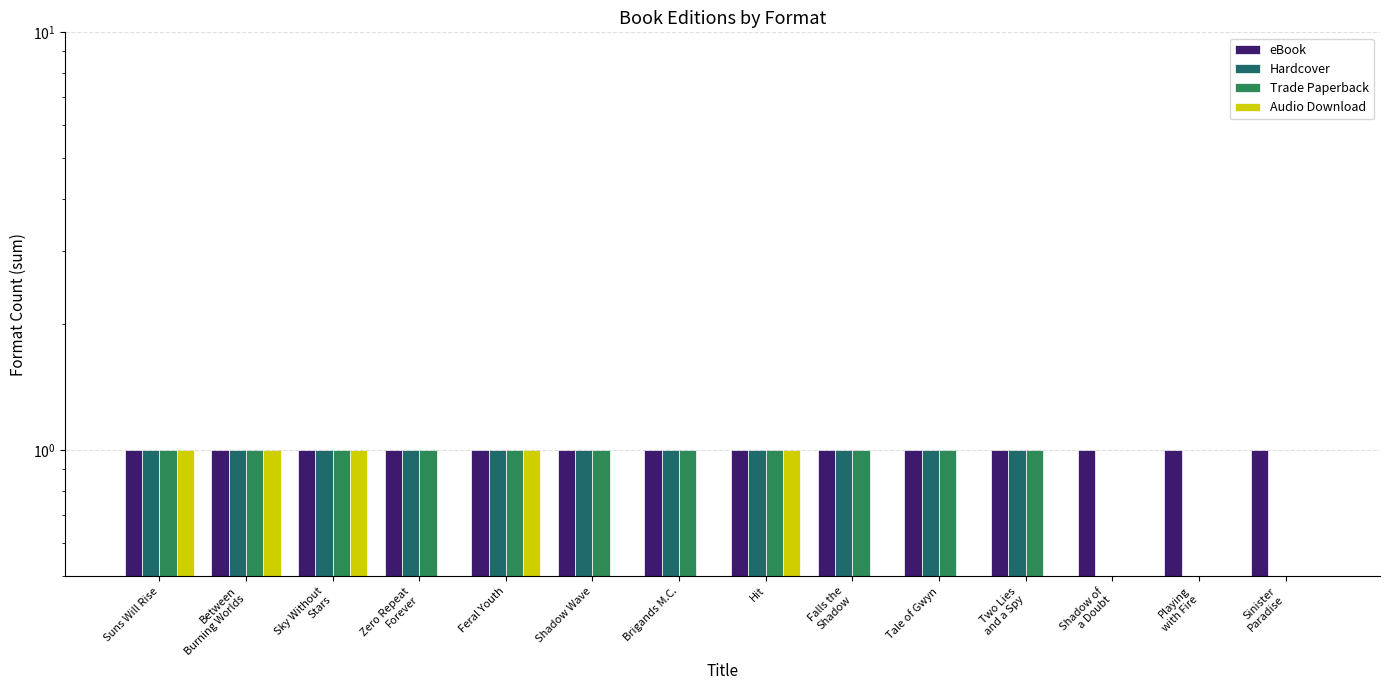

How many bars are there in total?

56